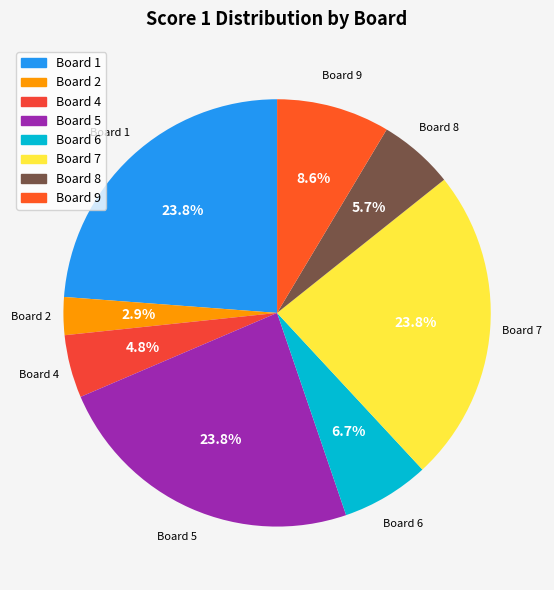

The Board 9 slice represents 9% of the pie. True or false?

True